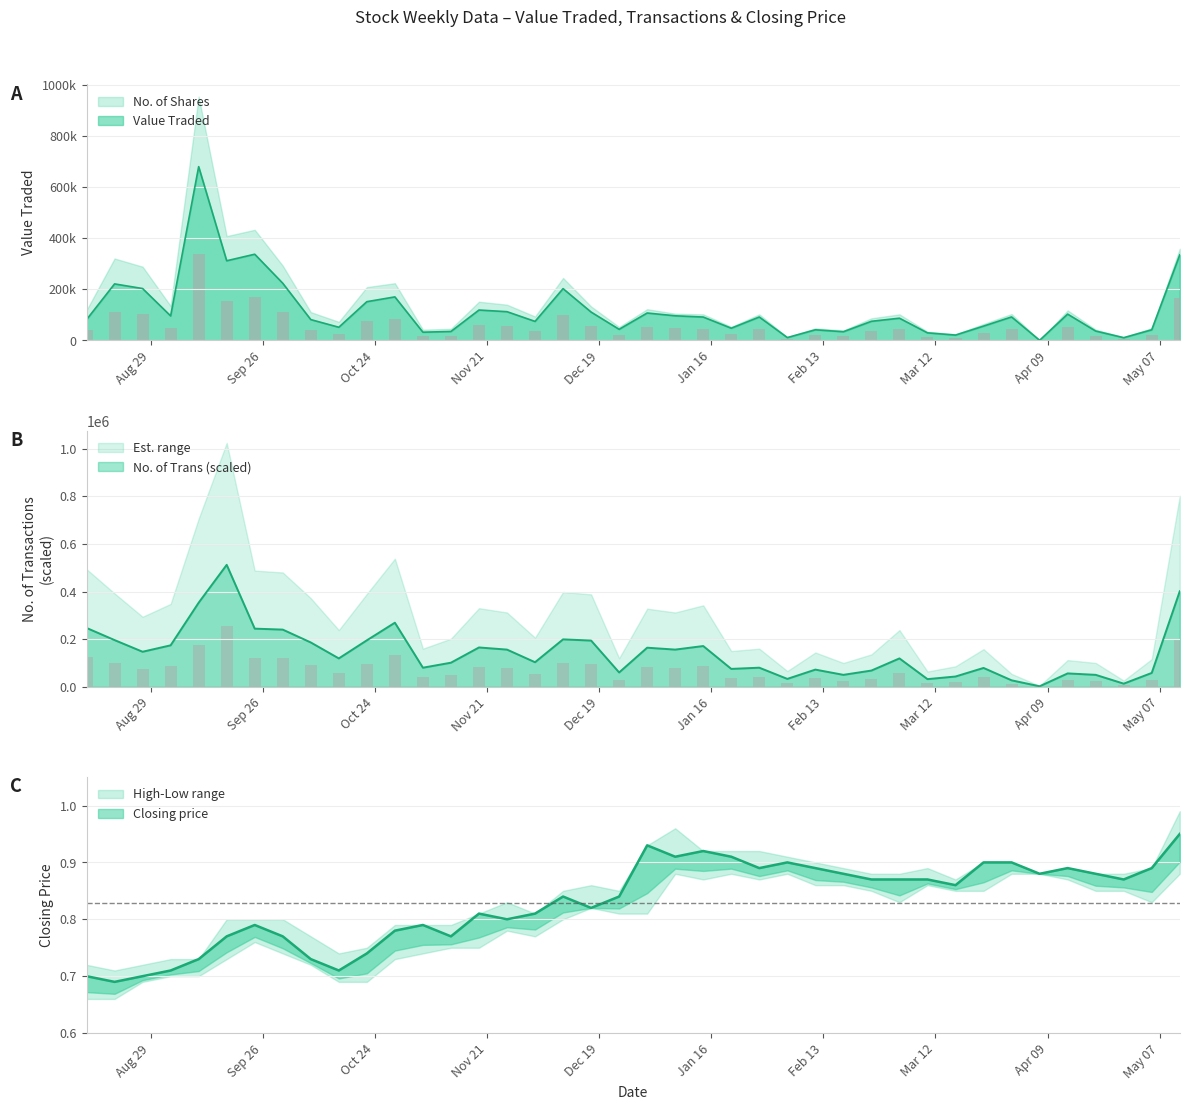

What is the highest value of the No. of Shares series?

952682